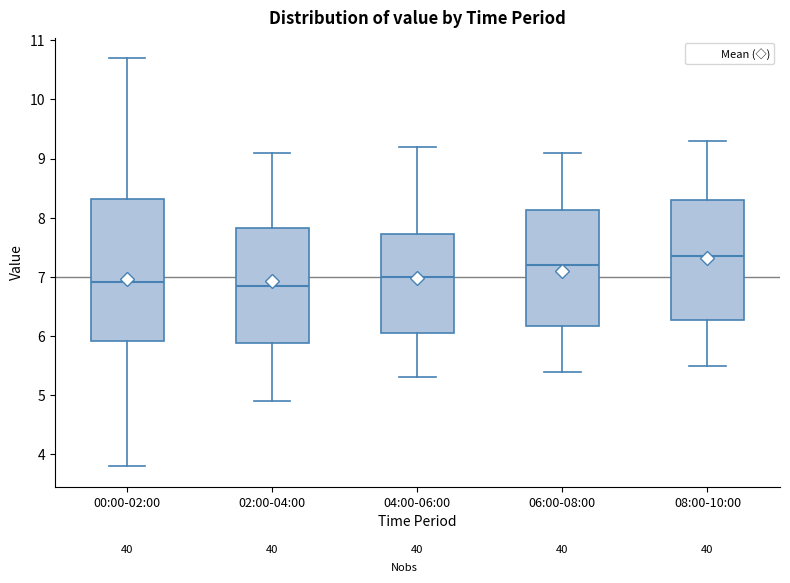

Where does the upper whisker of the box for 00:00-02:00 end on the y-axis? The values are not printed on the chart, so give them approximately, as read against the axis.

10.7